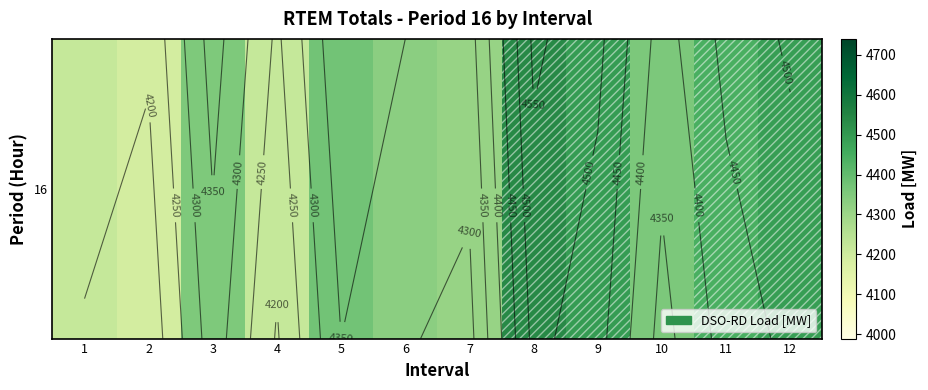

Count the number of values greater than 4357.

5